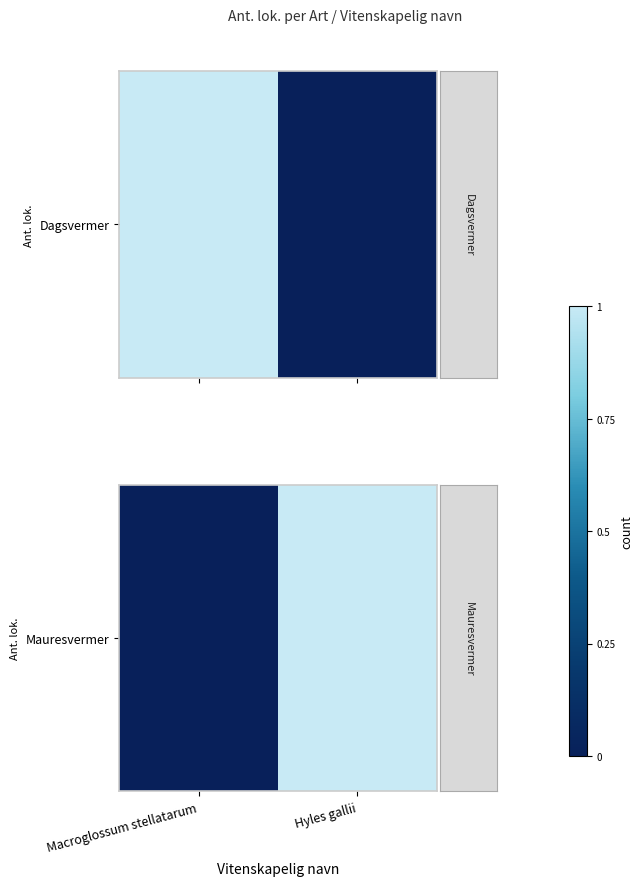

What is the difference between the maximum and minimum values?

1